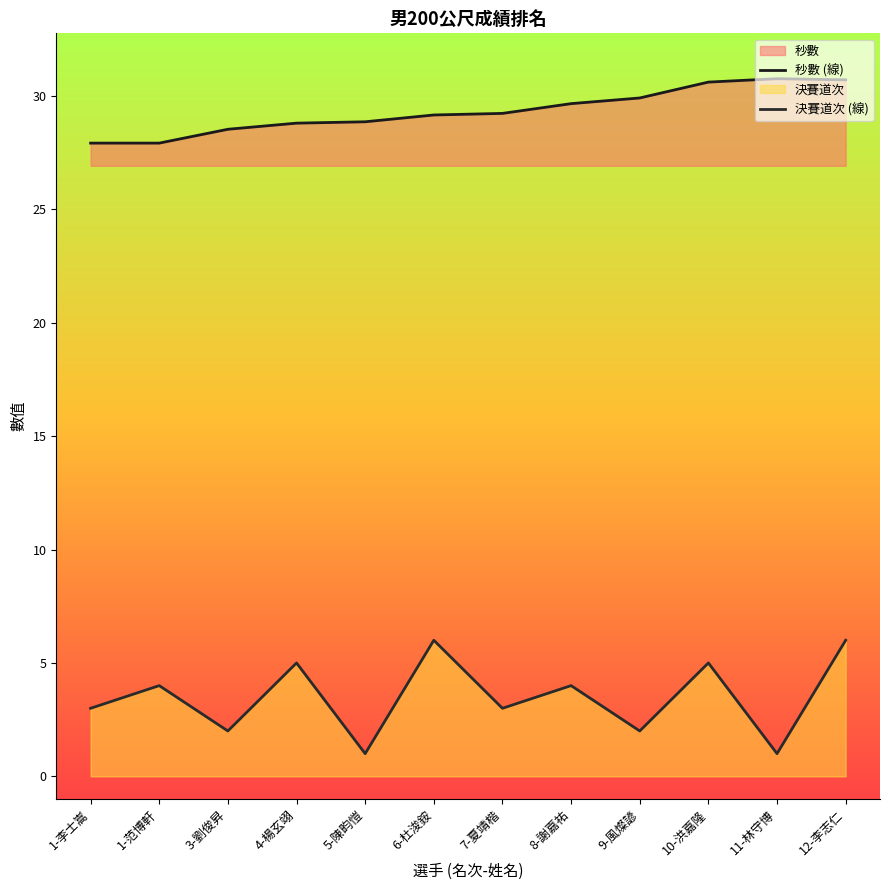

What is the difference between the 秒數 (線) values at 1-范博軒 and 7-夏靖楷?

1.3